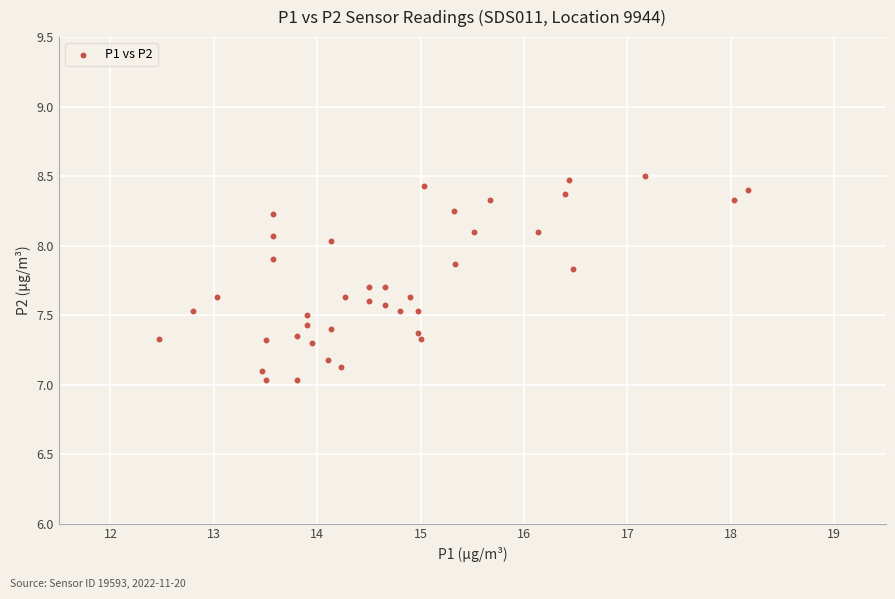

What is the range of X values (max minus min)?

5.7